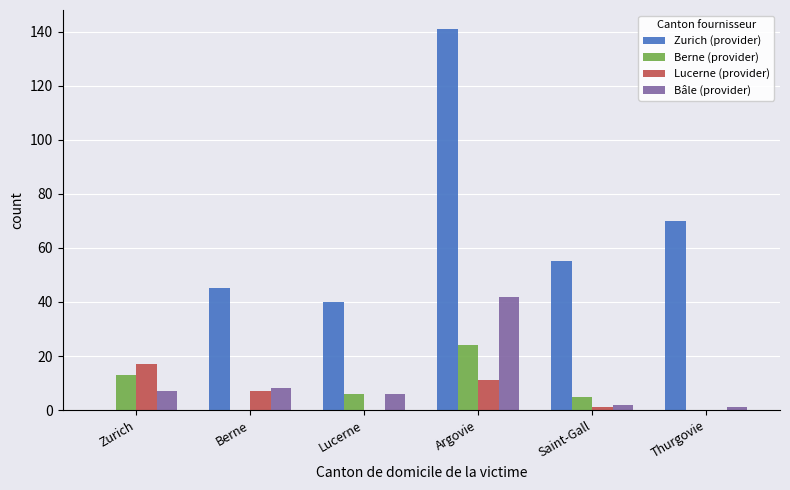

Where does the Berne (provider) series first go above 6?

Zurich